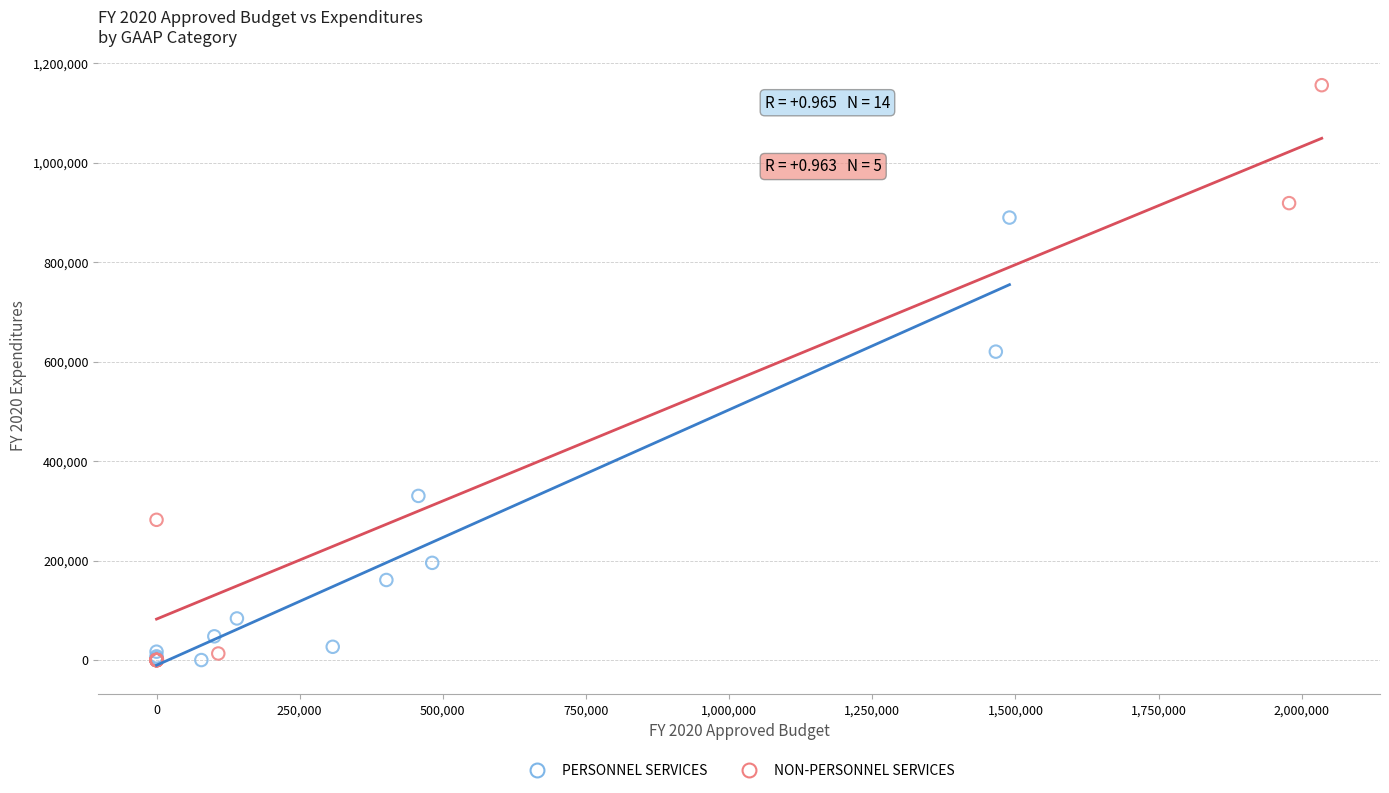

Which series reaches the maximum Y coordinate?

NON-PERSONNEL SERVICES